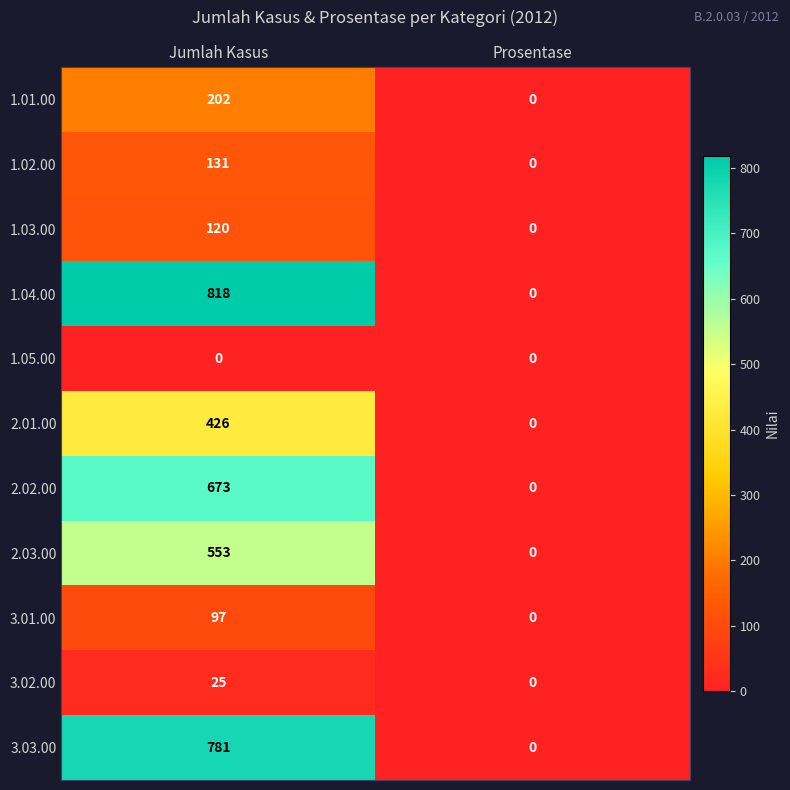

Between Jumlah Kasus and Prosentase, which series saw the biggest shift?

1.04.00